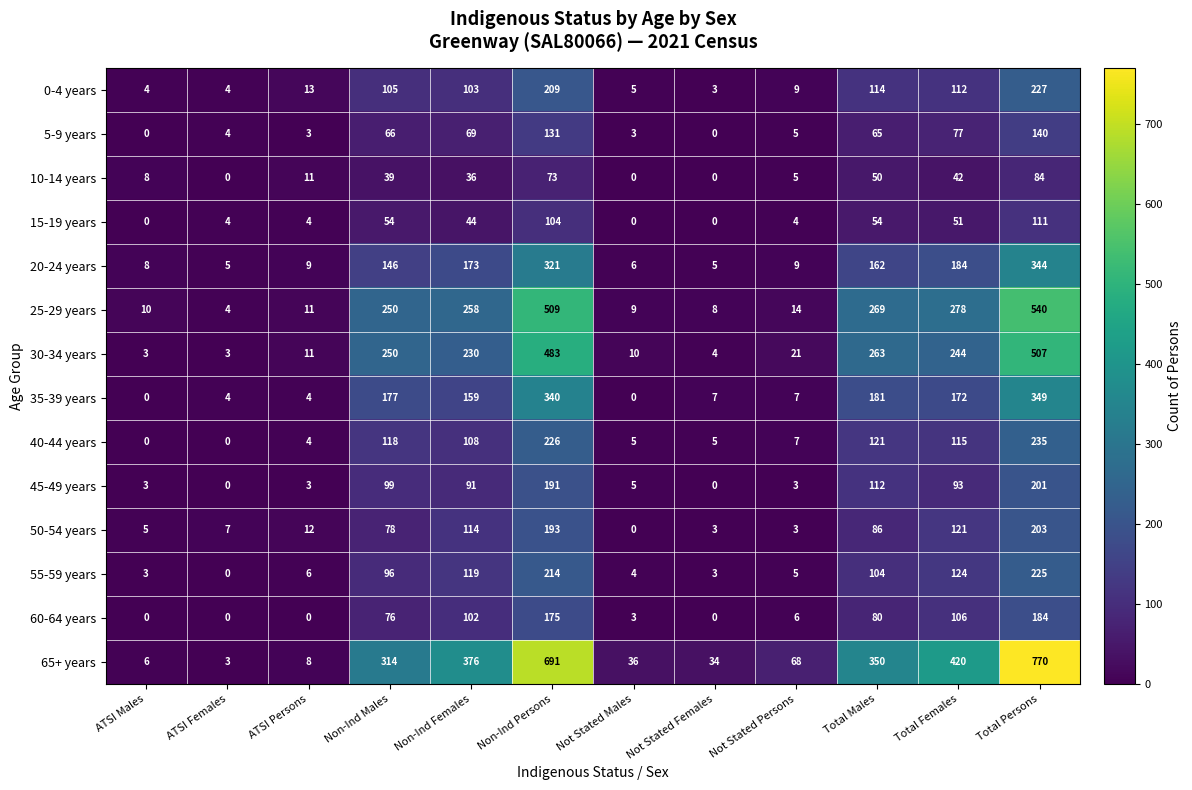

The 30-34 years series shows 116 at Non-Ind Males. True or false?

False